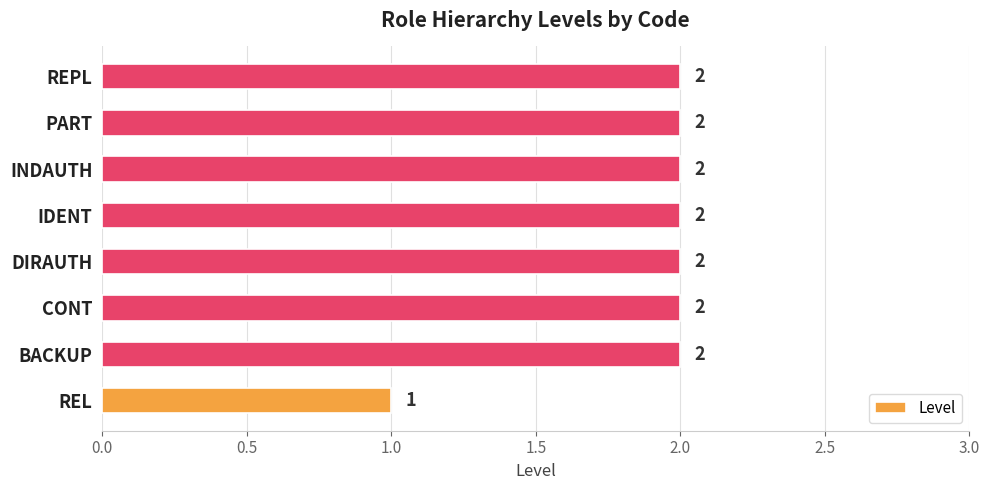

What is the sum of all values?

15